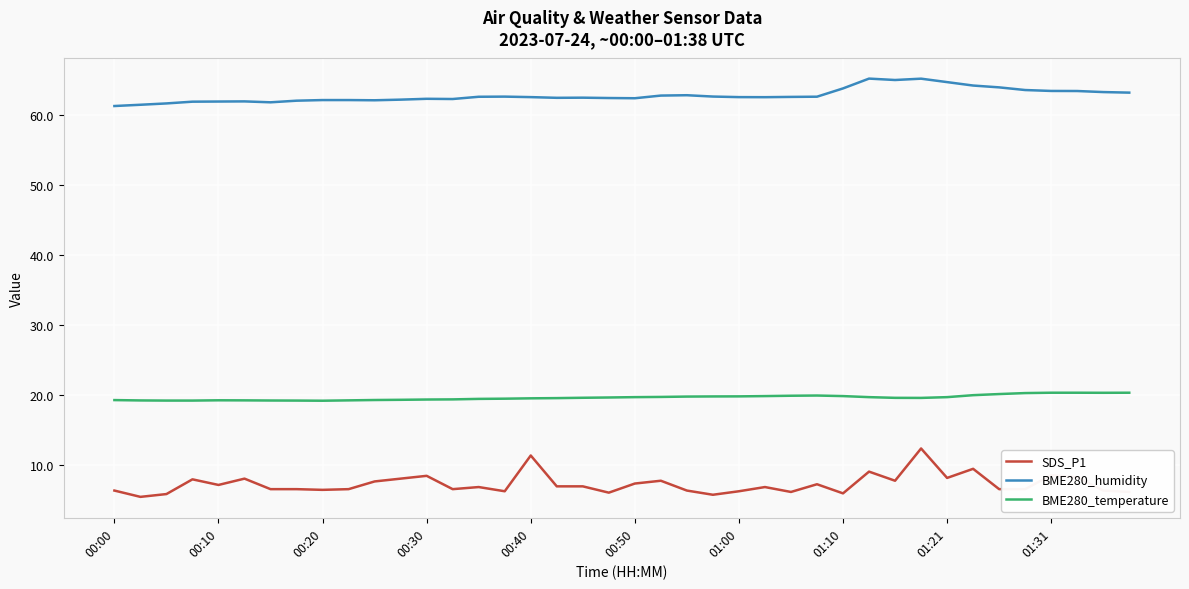

Which series has the largest total across all categories?

BME280_humidity